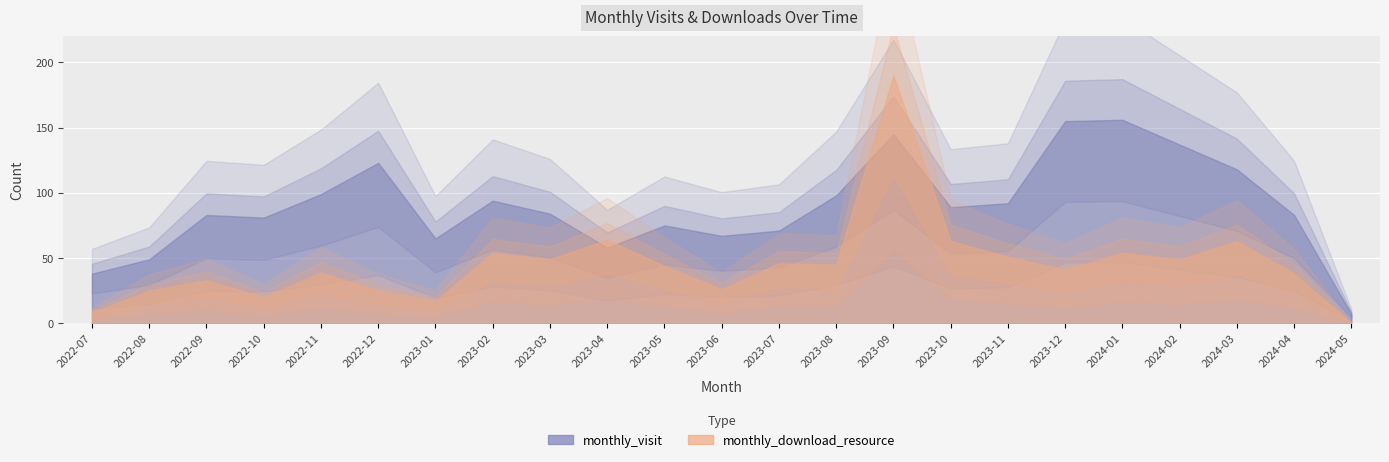

How many data points in monthly_download_resource are above 44?

11